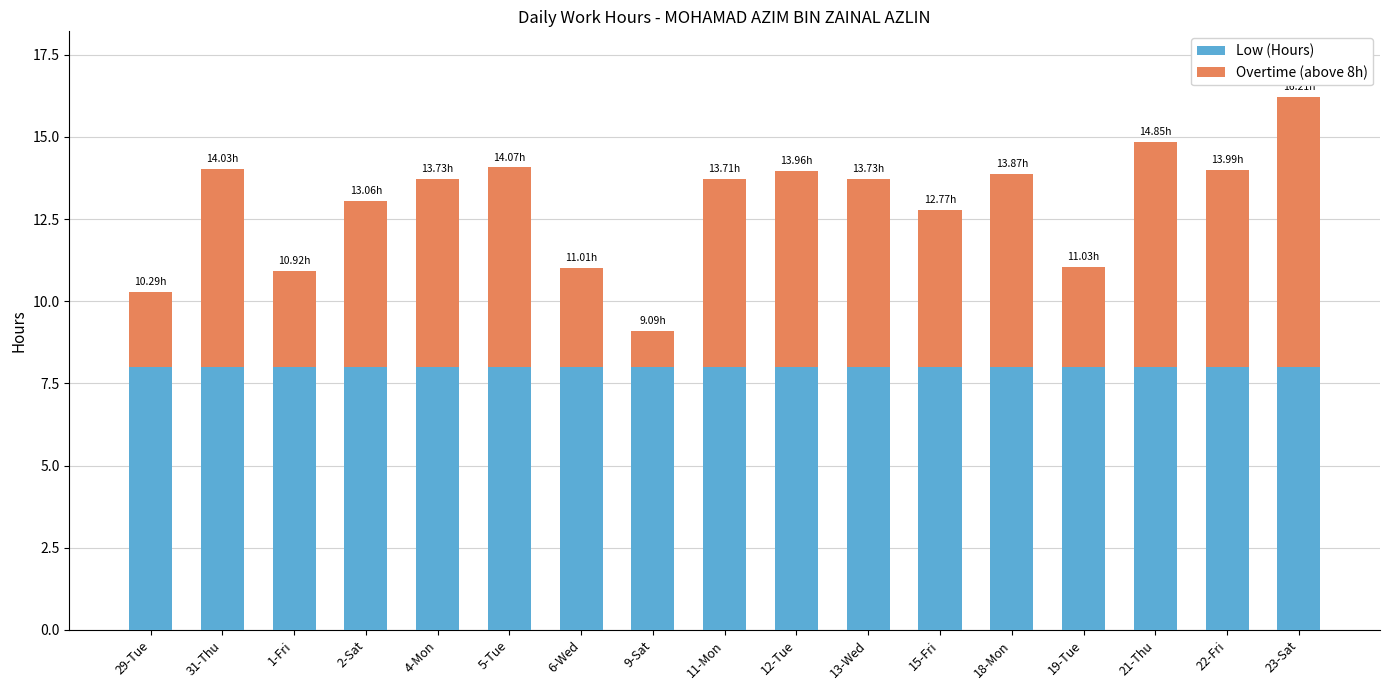

How many data points in Overtime (above 8h) are above 5?

11